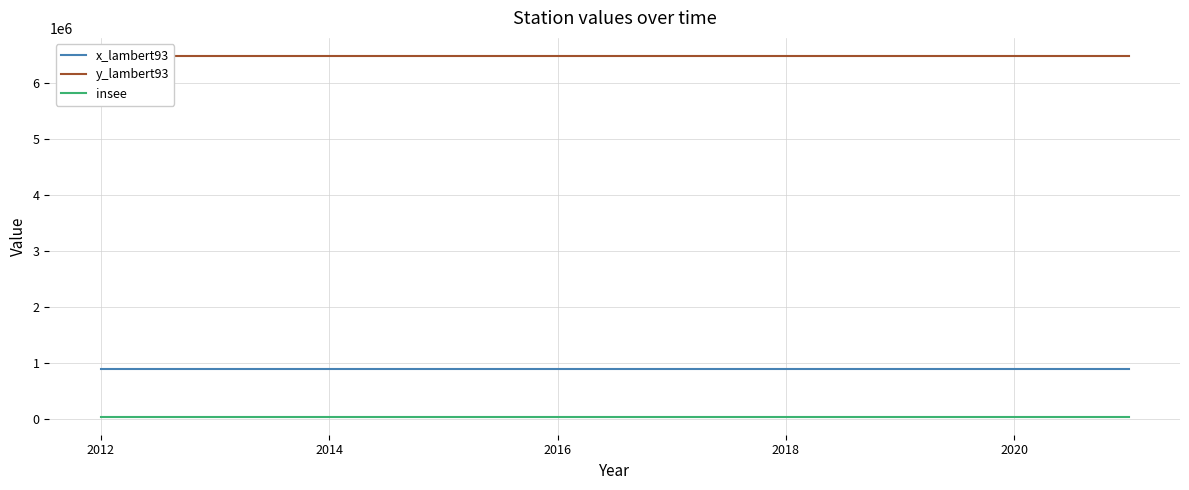

True or false: x_lambert93 and insee cross at least once.

False